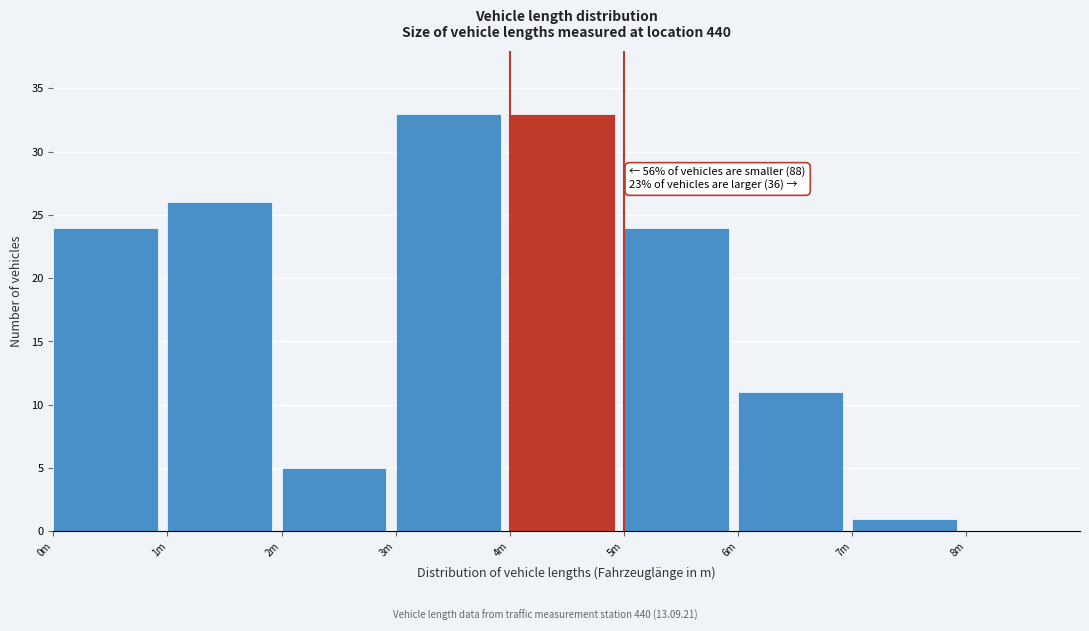

Reading left to right, list all the values displayed in this chart.

0m=24	1m=26	2m=5	3m=33	4m=33	5m=24	6m=11	7m=1	8m=0